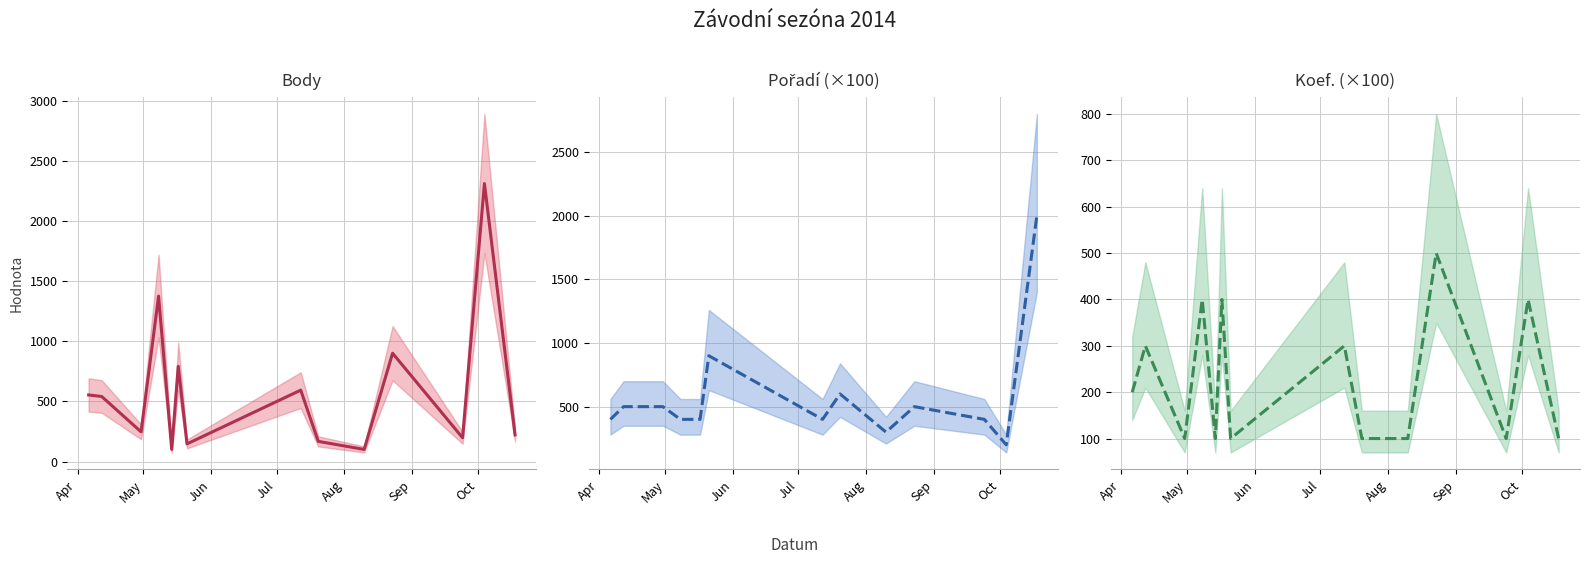

How many times do Koef. (×100) (střed) and Pořadí (×100) (střed) cross each other?

2